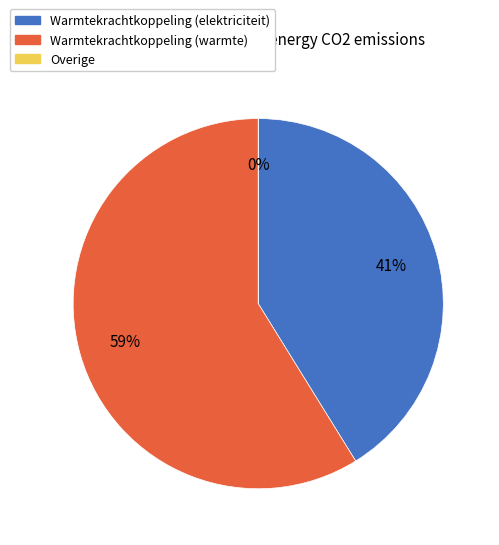

To the nearest percent, what is the average slice percentage?

33%